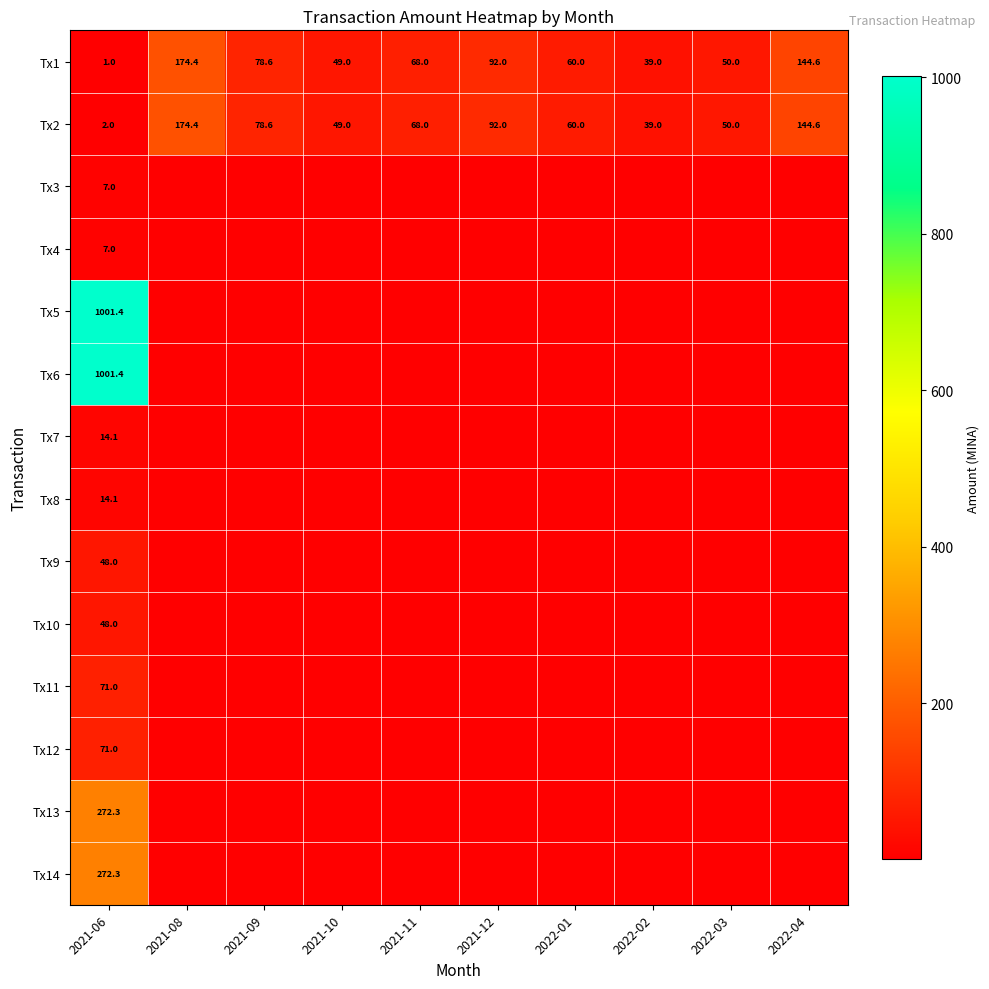

Is the value of Tx2 at 2022-03 greater than the value of Tx1 at 2021-11?

No